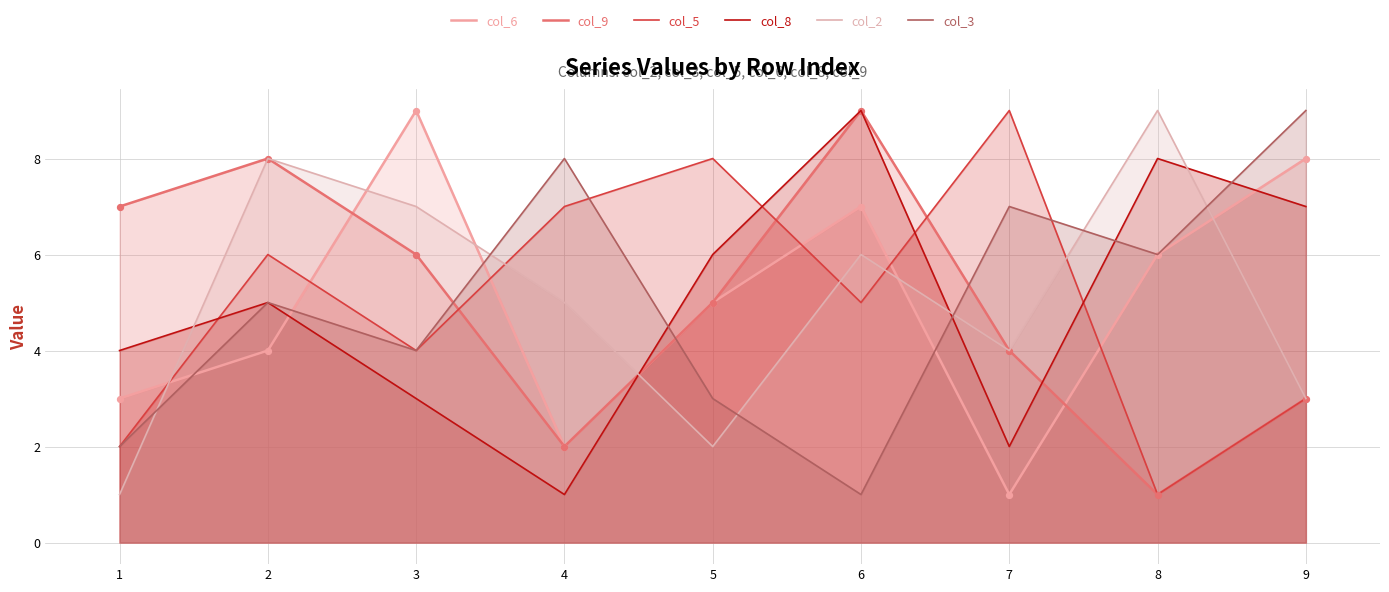

What are all the series names shown in the legend?

col_6, col_9, col_5, col_8, col_2, col_3